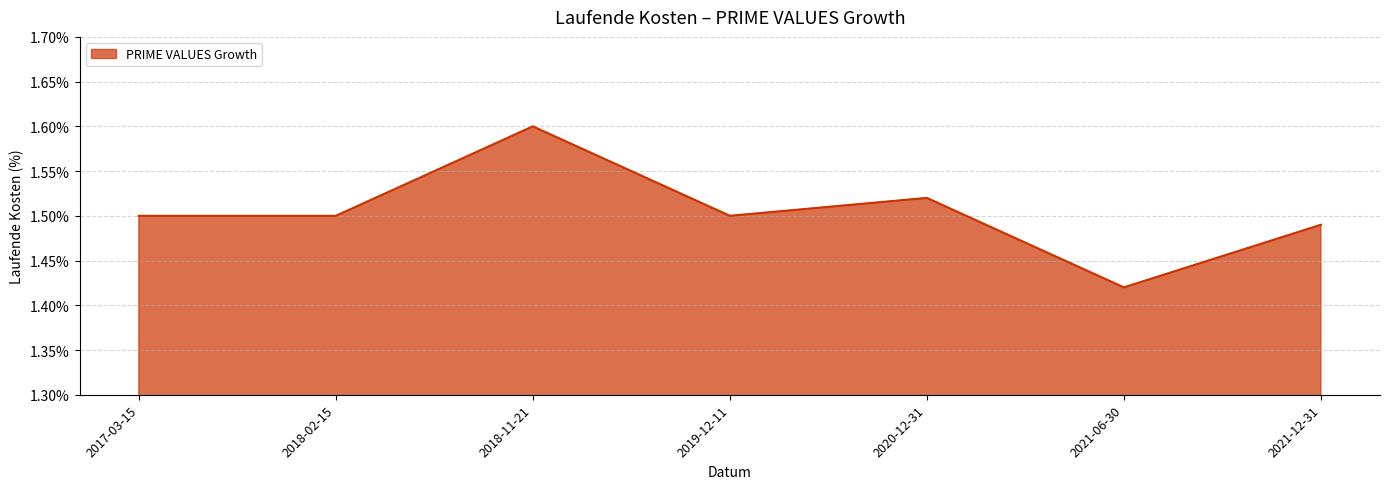

Between 2019-12-11 and 2020-12-31, which is larger?

2020-12-31